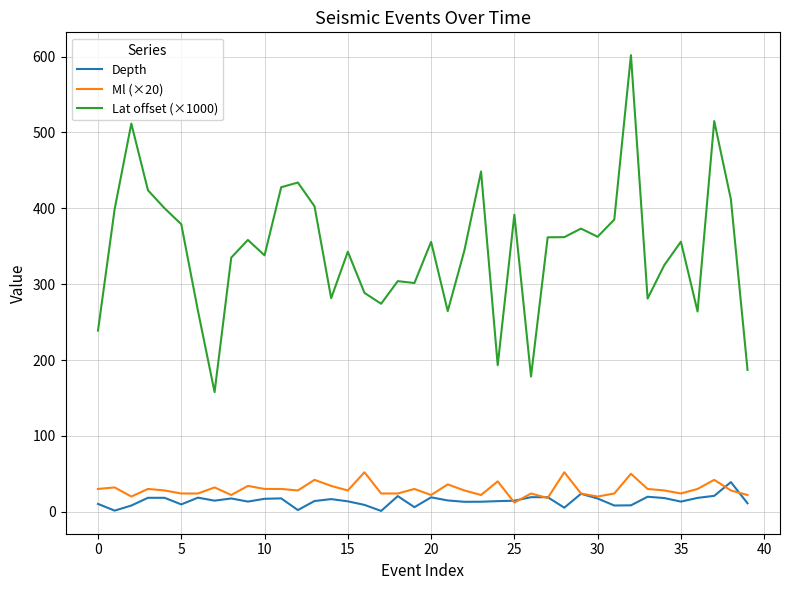

List the series in order of their peak value, highest first.

Lat offset (×1000), Ml (×20), Depth